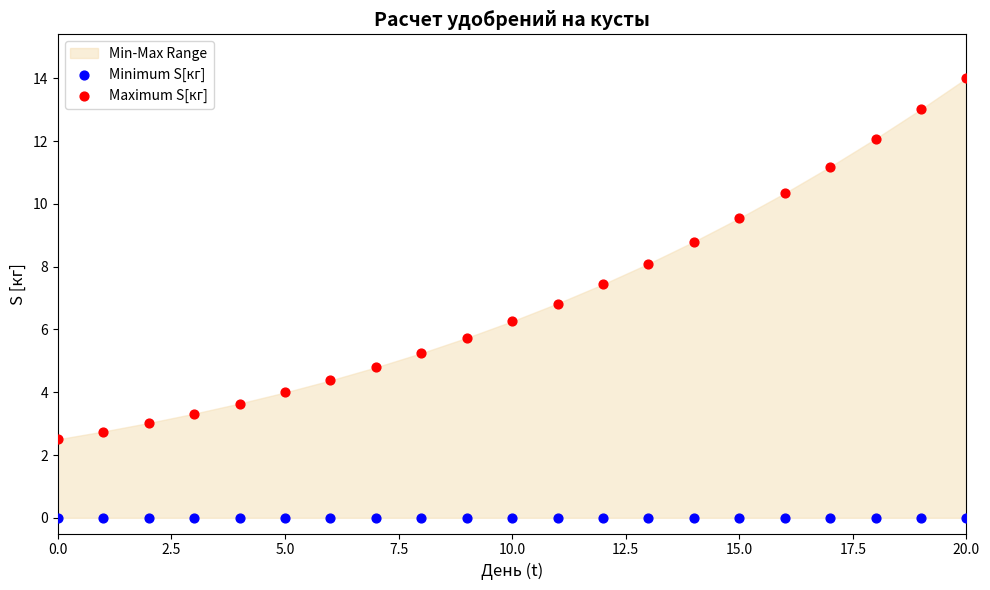

Which series reaches the minimum Y coordinate?

Minimum S[кг]